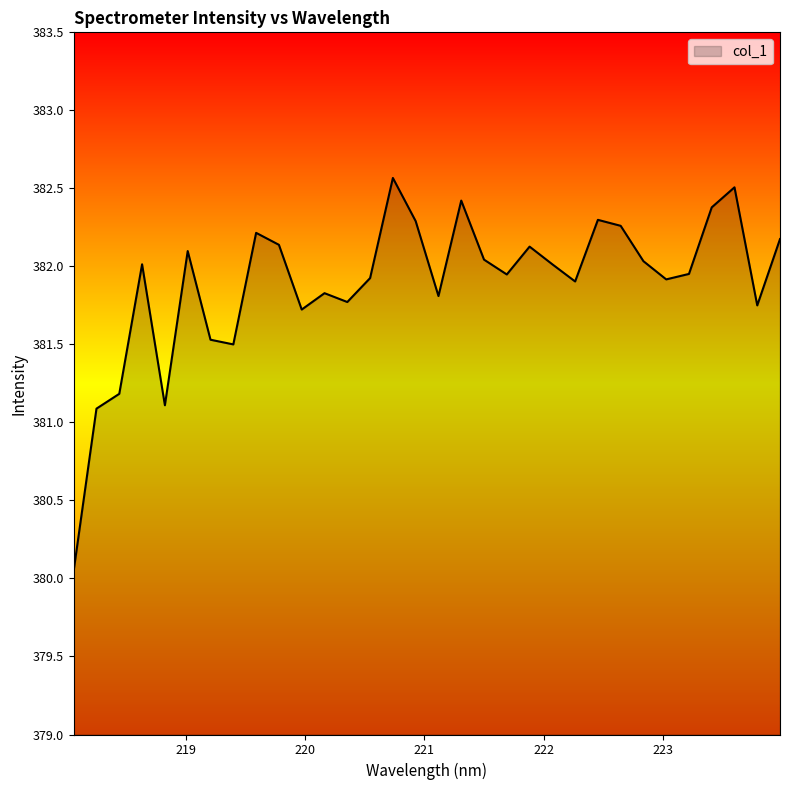

What is the maximum value shown in the chart?

382.6